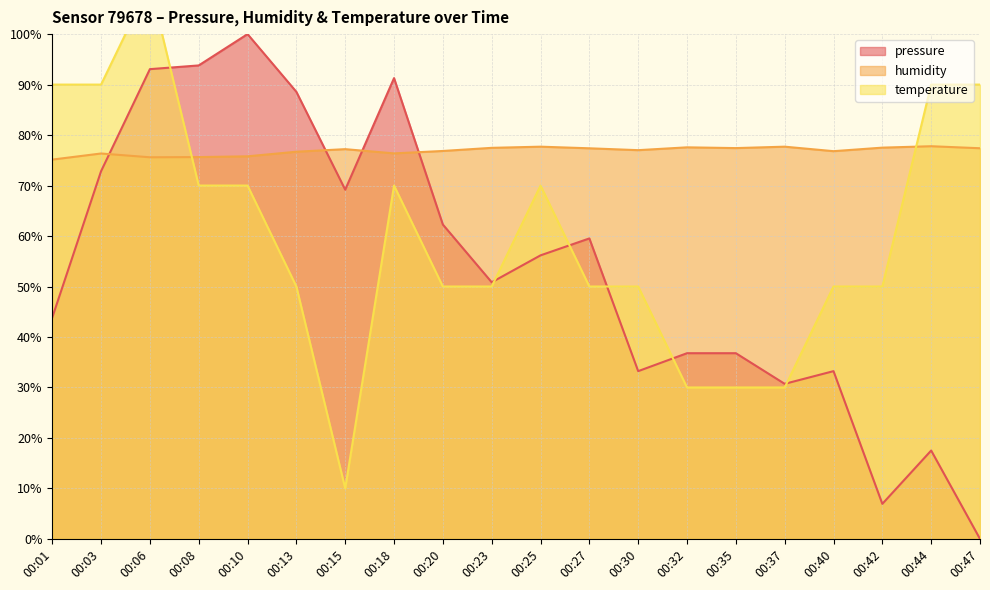

In temperature, how many points are higher than both neighbors (excluding endpoints)?

3